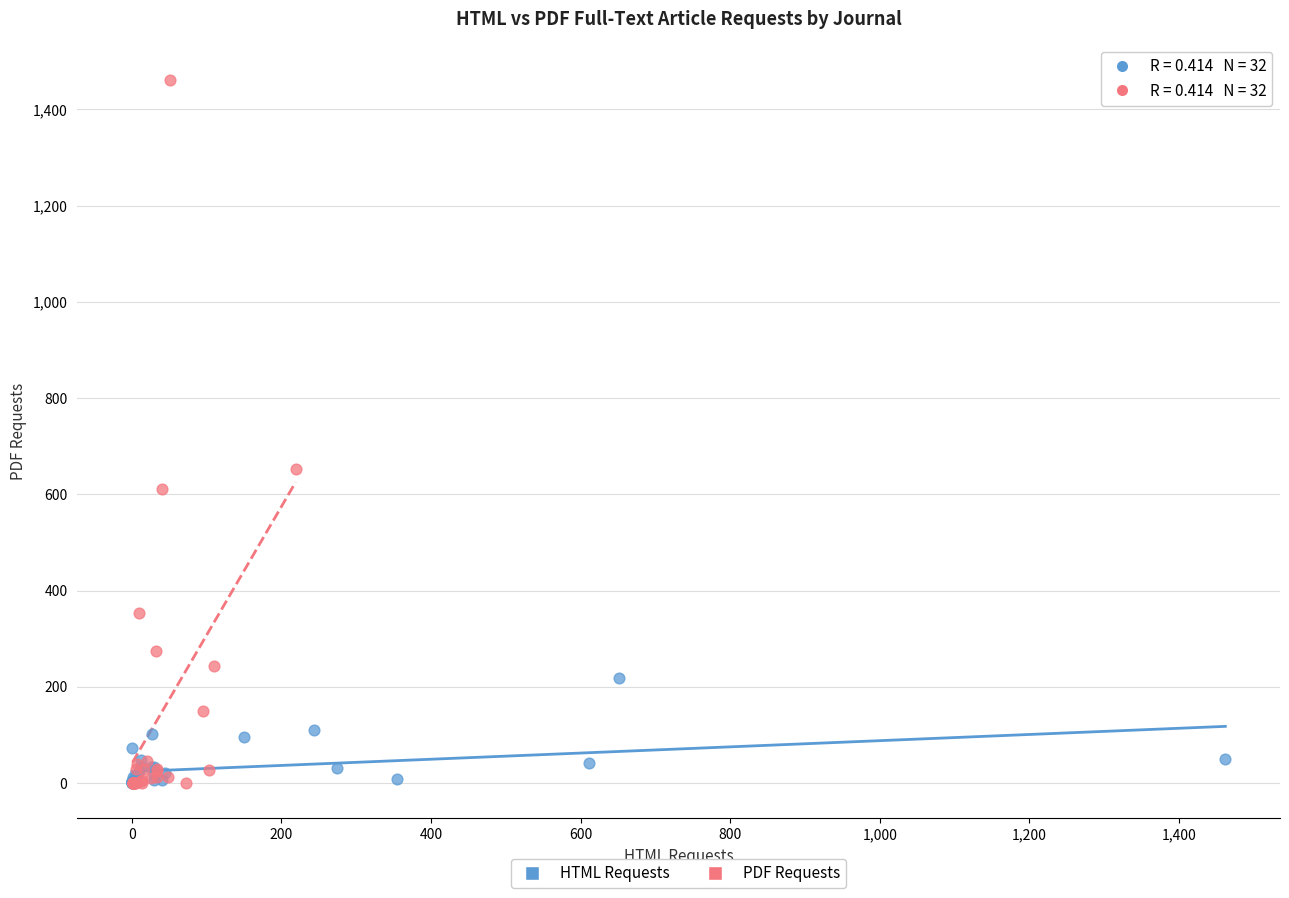

Which series contains the highest Y value?

PDF Requests